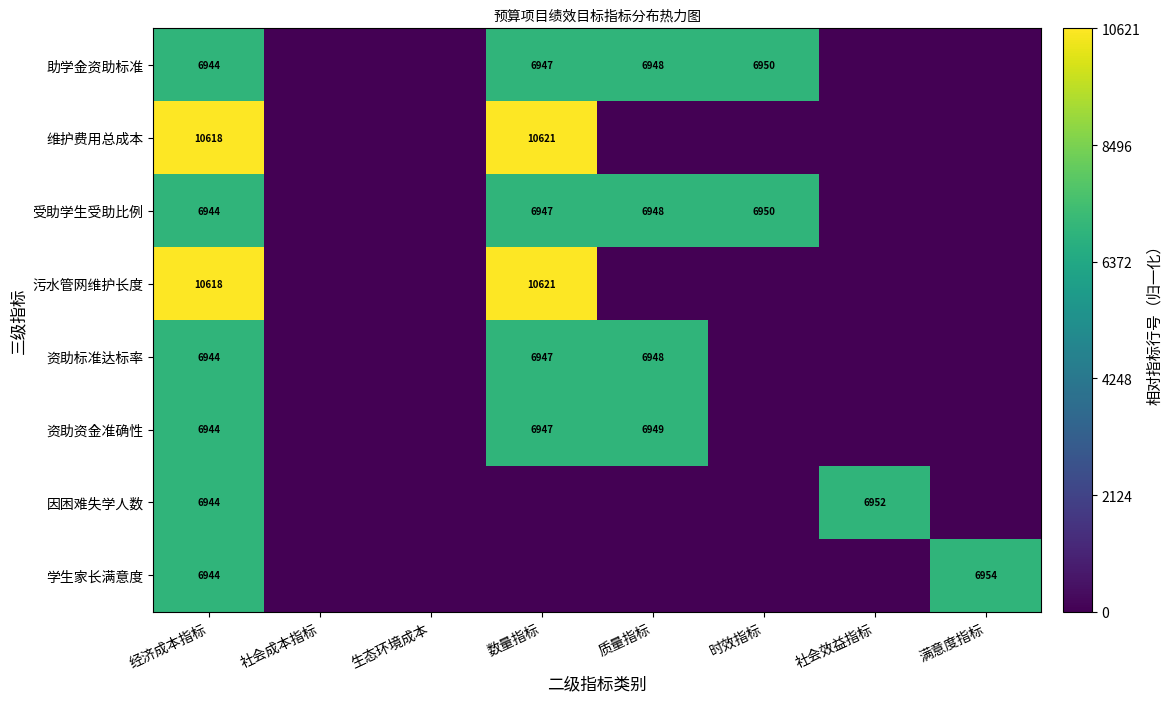

What is the sum of the 受助学生受助比例 values at 数量指标 and 质量指标?

13895